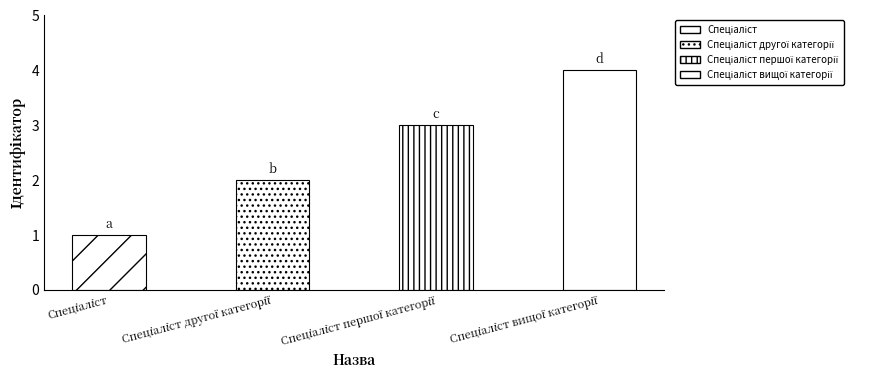

Reading right to left, extract all data points from this chart.

Спеціаліст вищої категорії=4	Спеціаліст першої категорії=3	Спеціаліст другої категорії=2	Спеціаліст=1